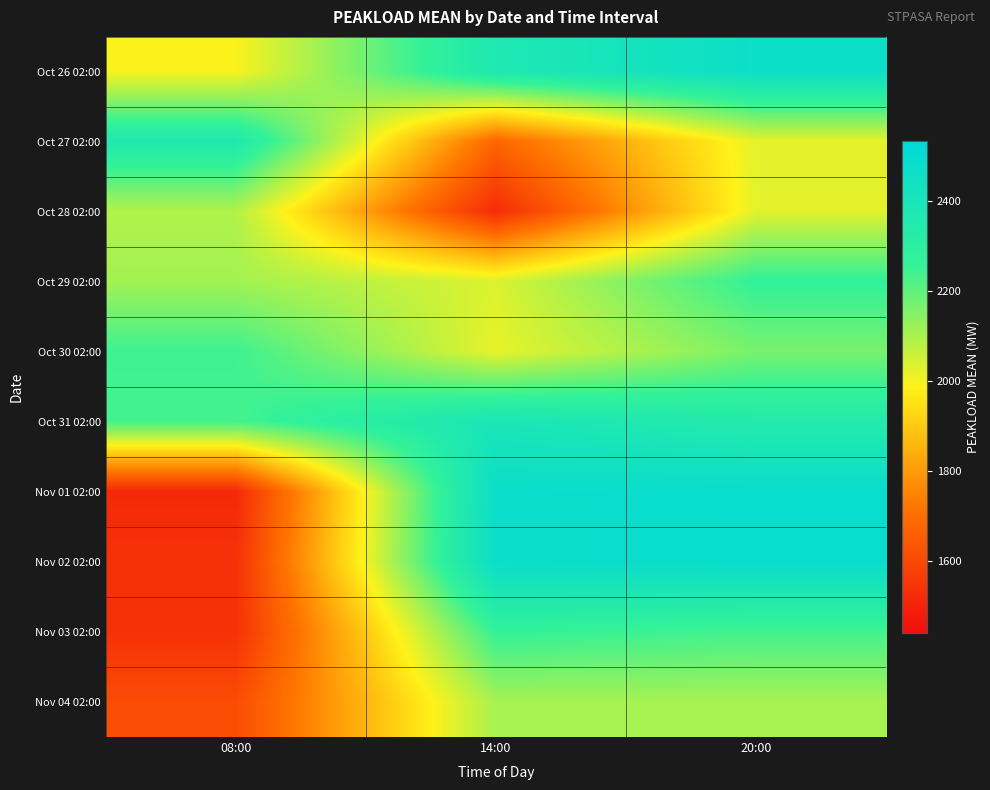

Between 14:00 and 08:00, which is larger?

14:00